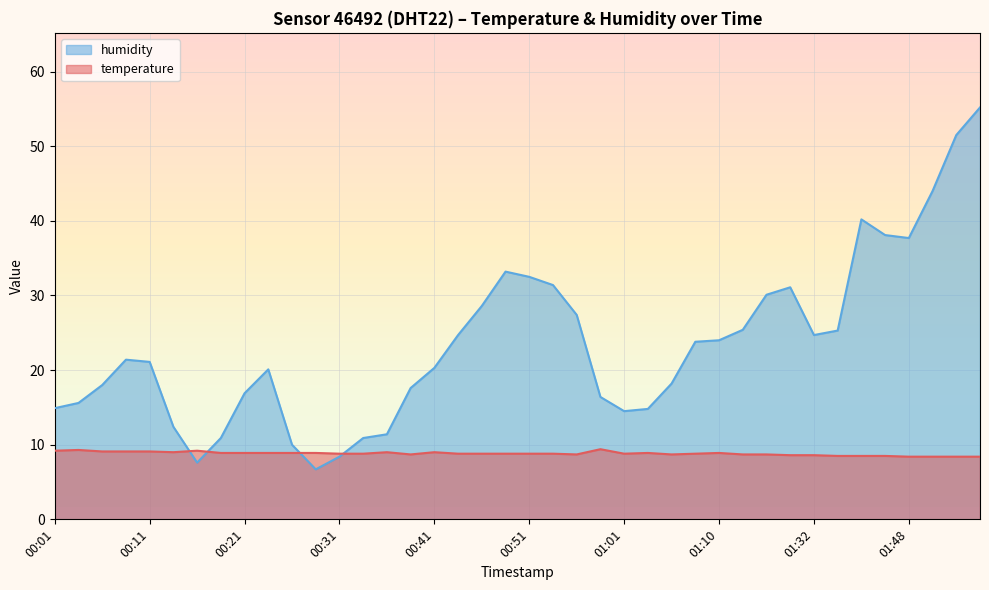

What is the spread (max minus min) of values at 00:48?

24.4